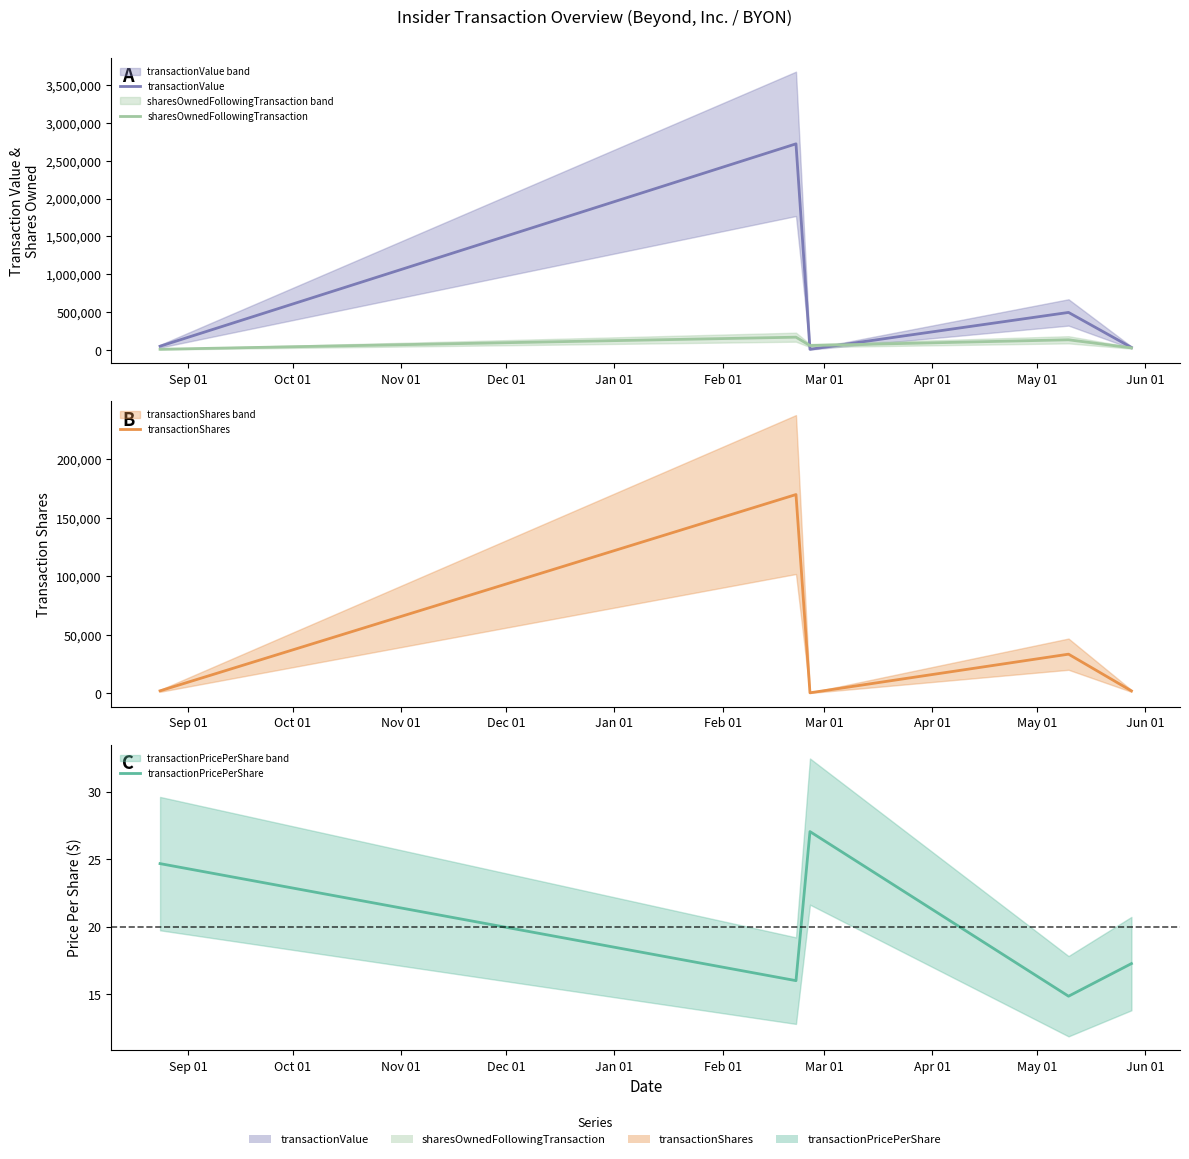

Which series has the largest range (max minus min)?

transactionValue